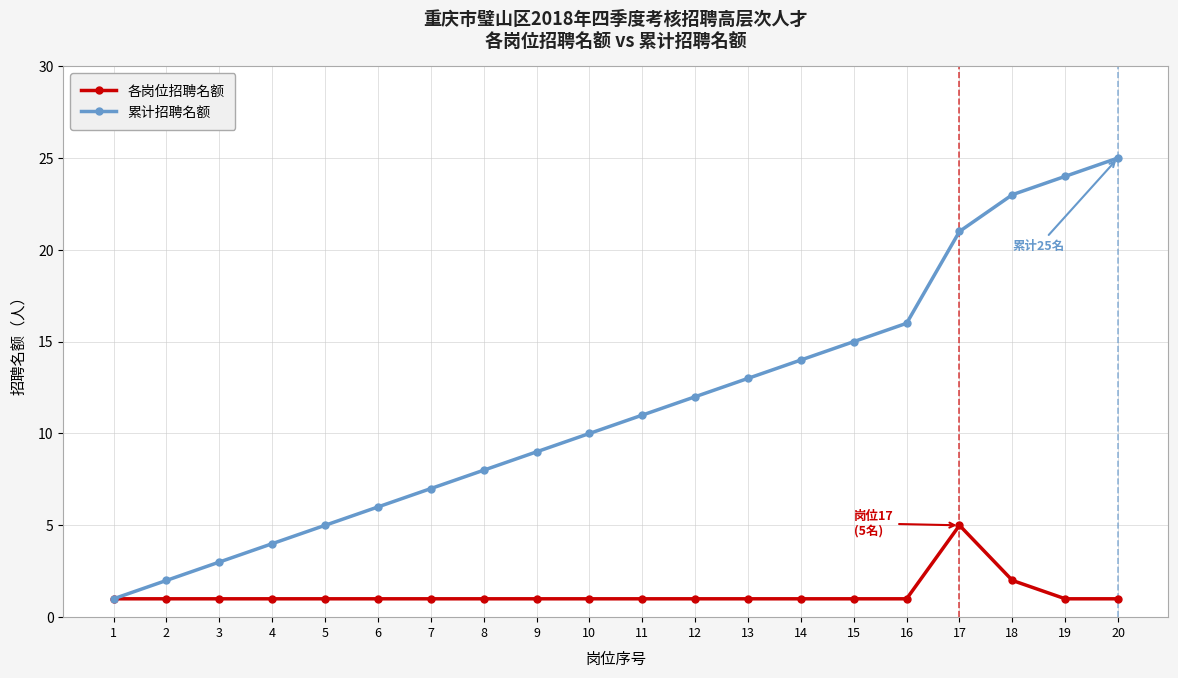

How many lines are shown in the chart?

2